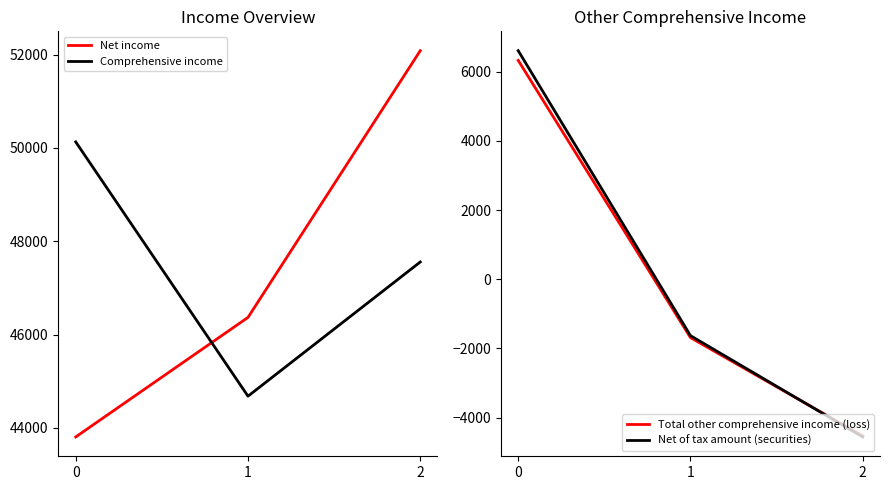

What is the total value across all series at 0?

106863